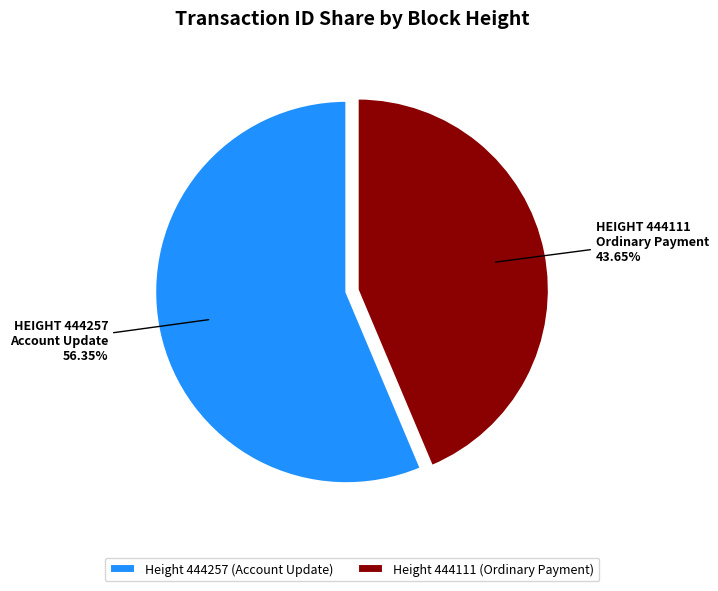

How many slices are in this pie chart?

2